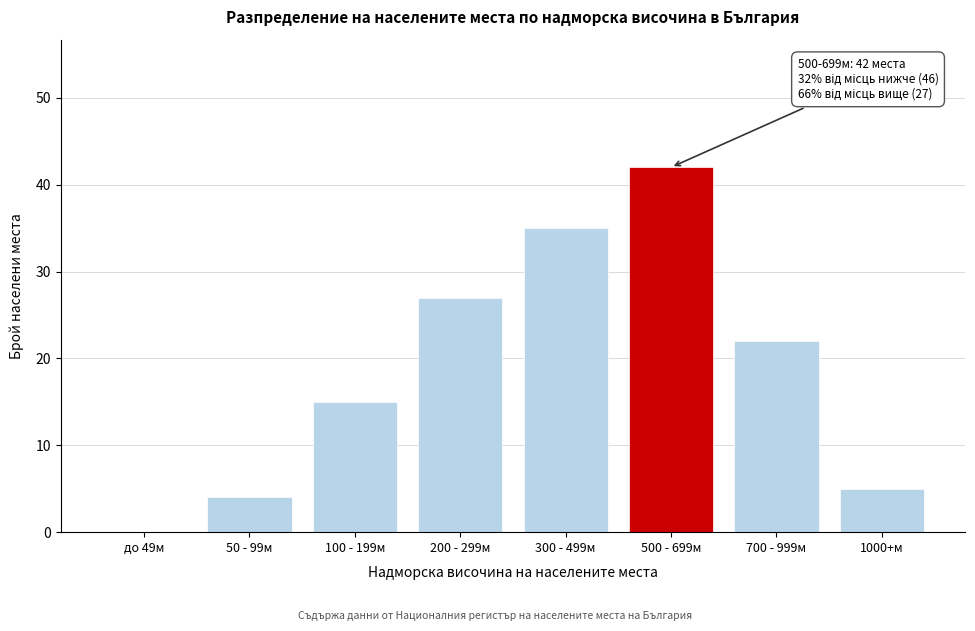

Reading left to right, transcribe all the data shown in this chart.

до 49м=0	50 - 99м=4	100 - 199м=15	200 - 299м=27	300 - 499м=35	500 - 699м=42	700 - 999м=22	1000+м=5